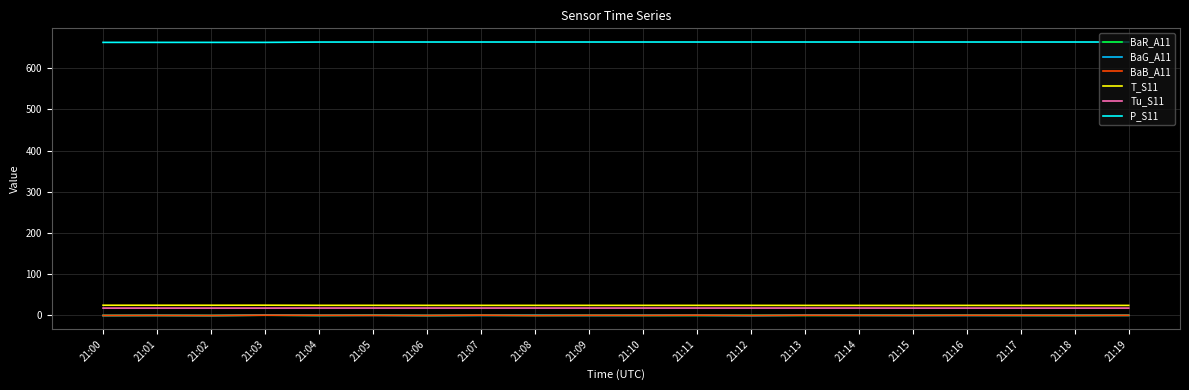

True or false: BaG_A11 and T_S11 intersect in this chart.

False